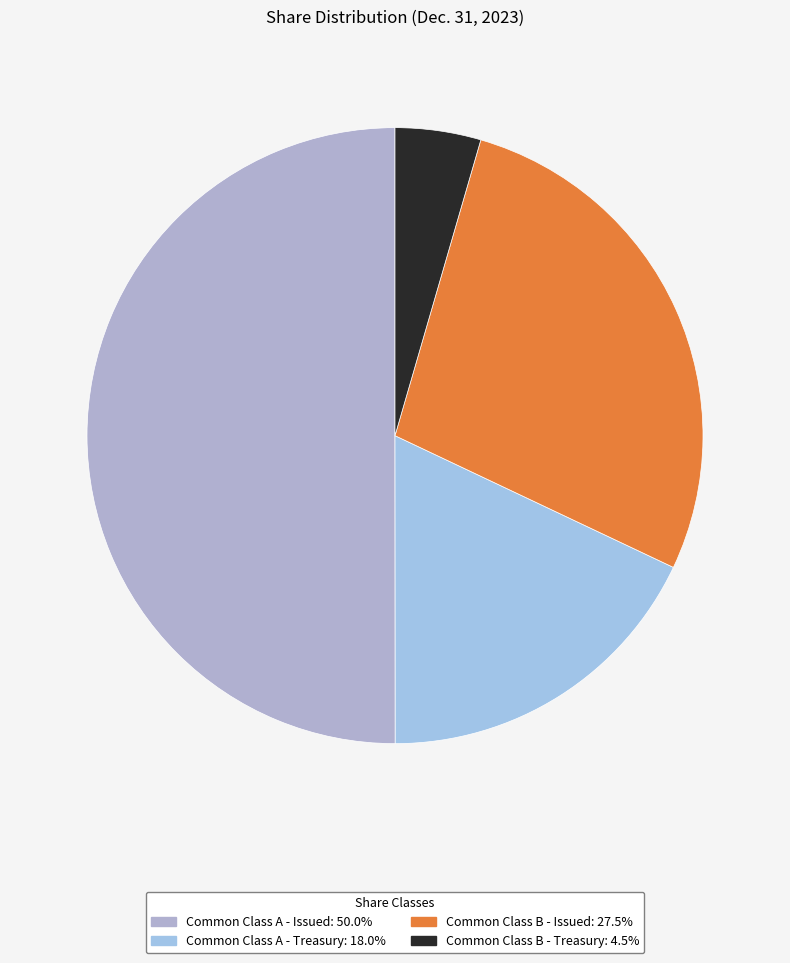

How many slices are in this pie chart?

4